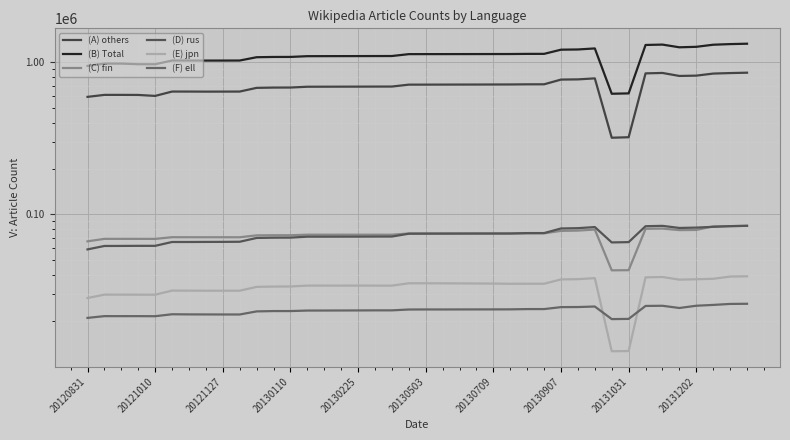

The (F) ell series shows 8183 at 20130503. True or false?

False